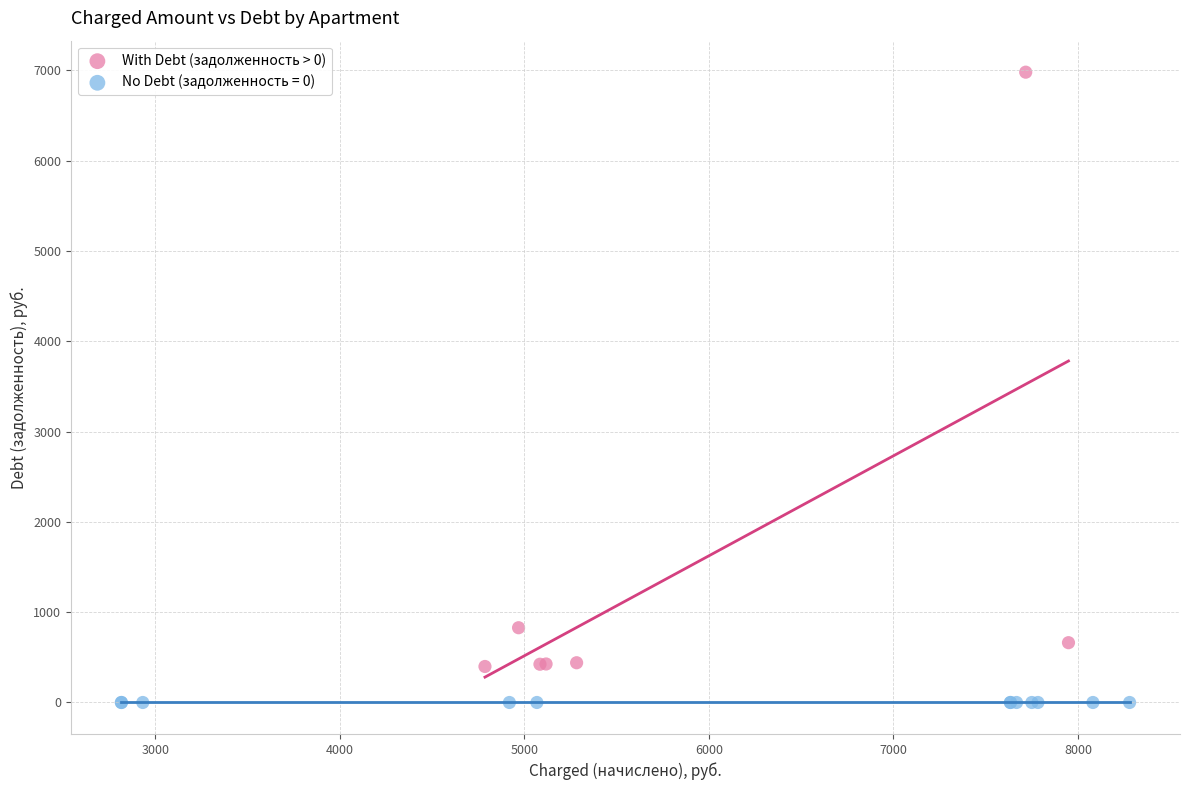

Which series contains the highest Y value?

With Debt (задолженность > 0)